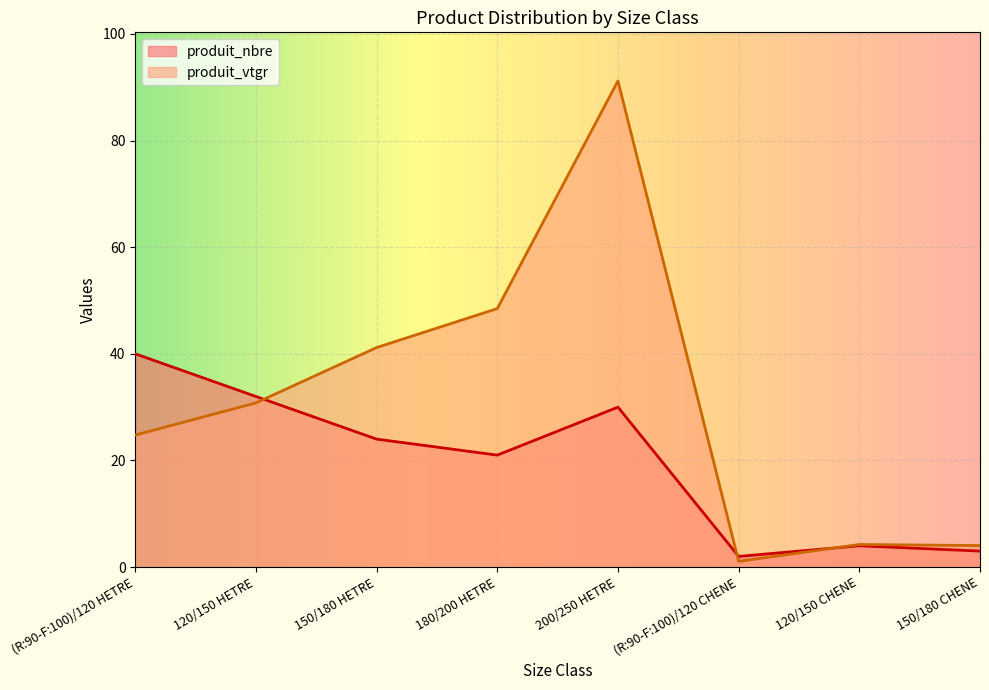

What is the spread (max minus min) of values at 120/150 HETRE?

1.2